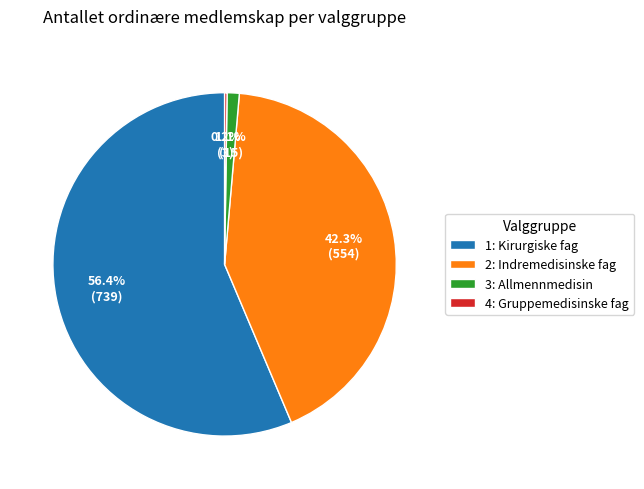

Does 1: Kirurgiske fag represent more than half of the total?

Yes